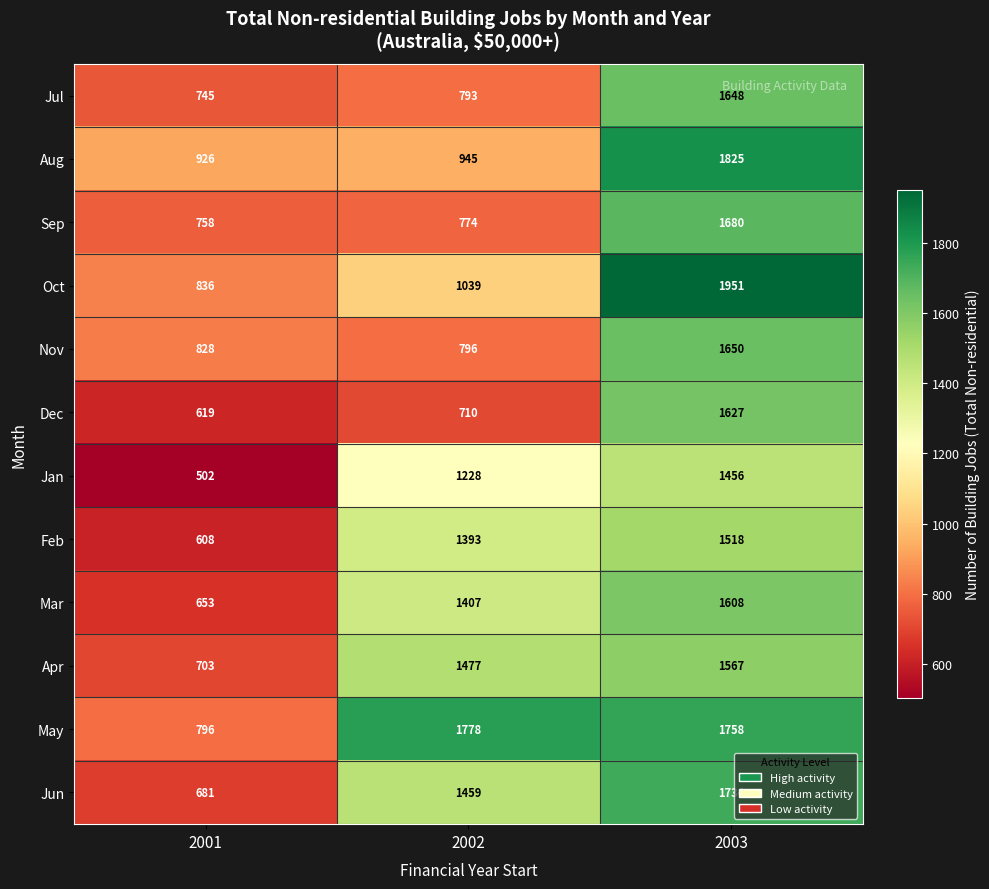

Which label corresponds to the largest value in the chart?

2003